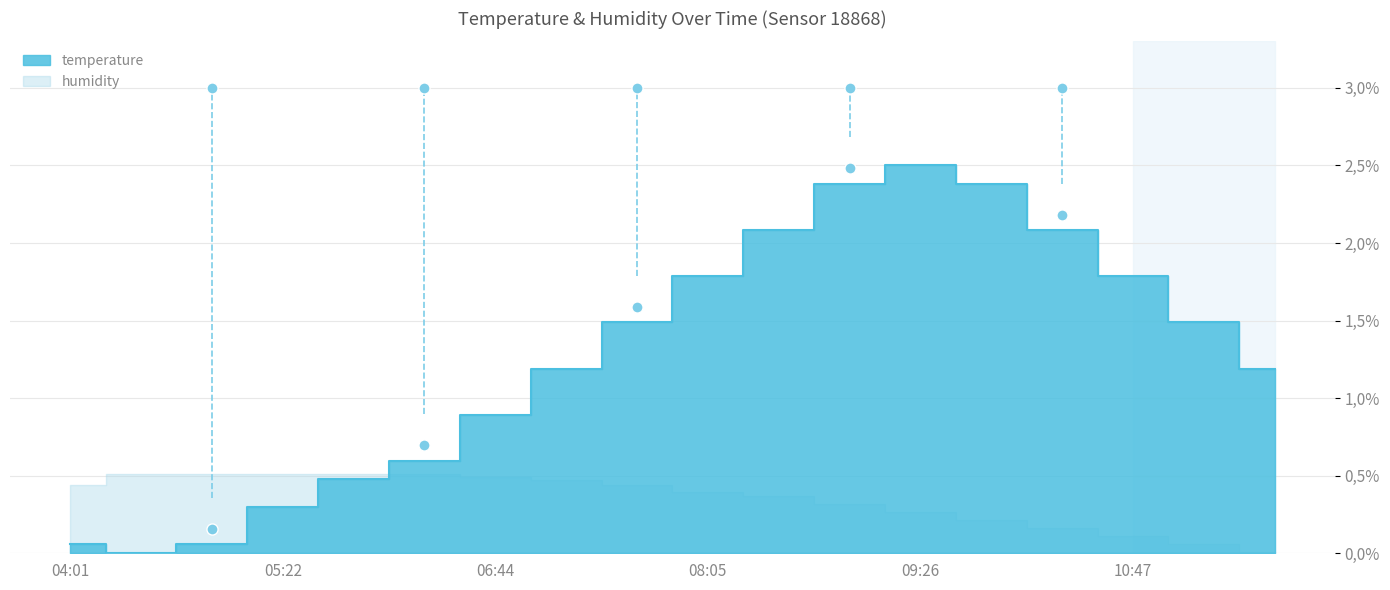

Reading left to right, what are all the values shown in this chart?

04:01=0.0	04:28=0.0	04:55=0.0	05:22=0.0	05:50=0.0	06:17=0.0	06:44=0.0	07:11=0.0	07:38=0.0	08:05=0.0	08:32=0.0	08:59=0.0	09:26=0.0	09:53=0.0	10:20=0.0	10:47=0.0	11:14=0.0	11:41=0.0